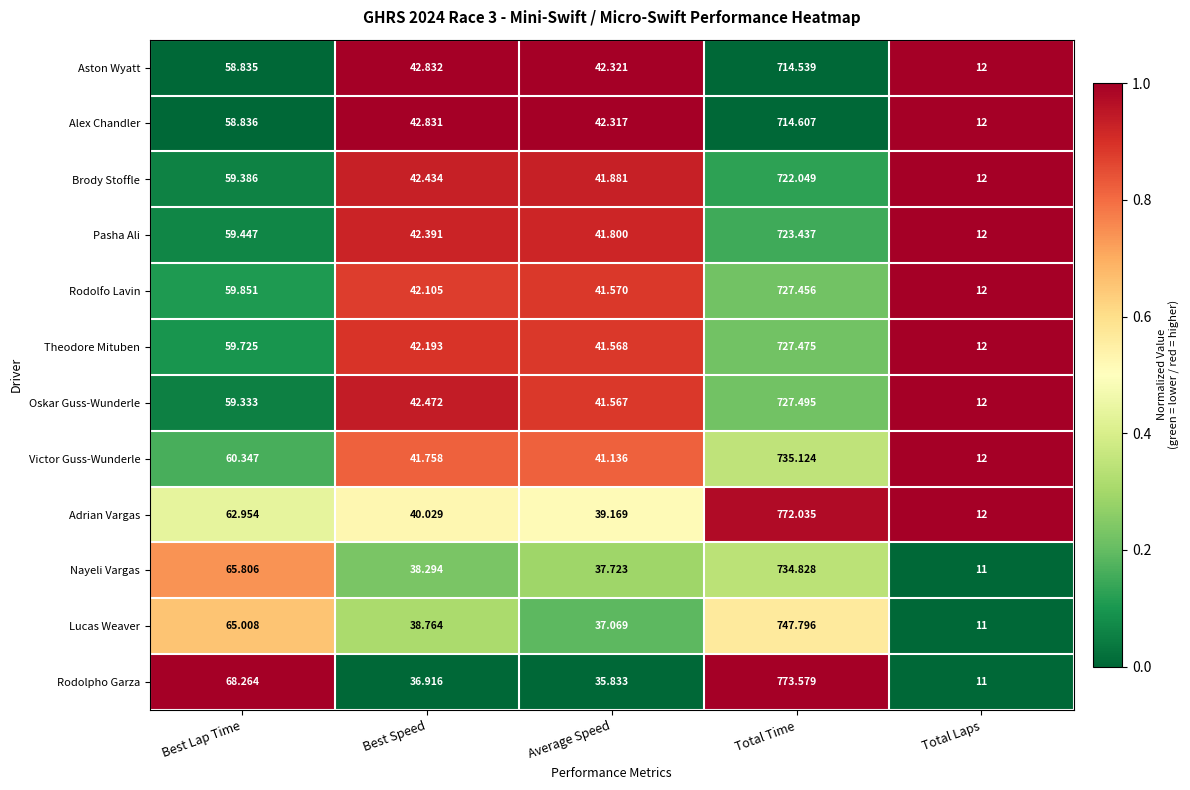

At which label does Nayeli Vargas first exceed 38?

Best Lap Time